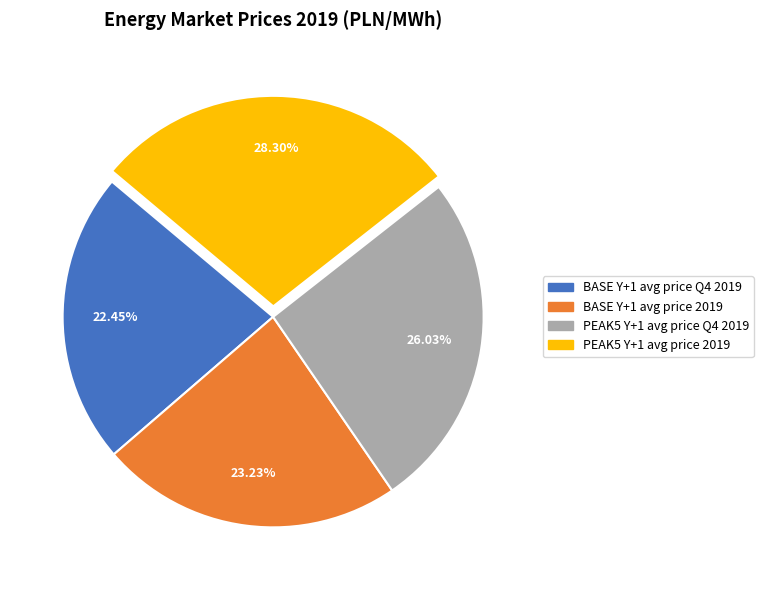

True or false: BASE Y+1 avg price Q4 2019 accounts for 22% of the total.

True